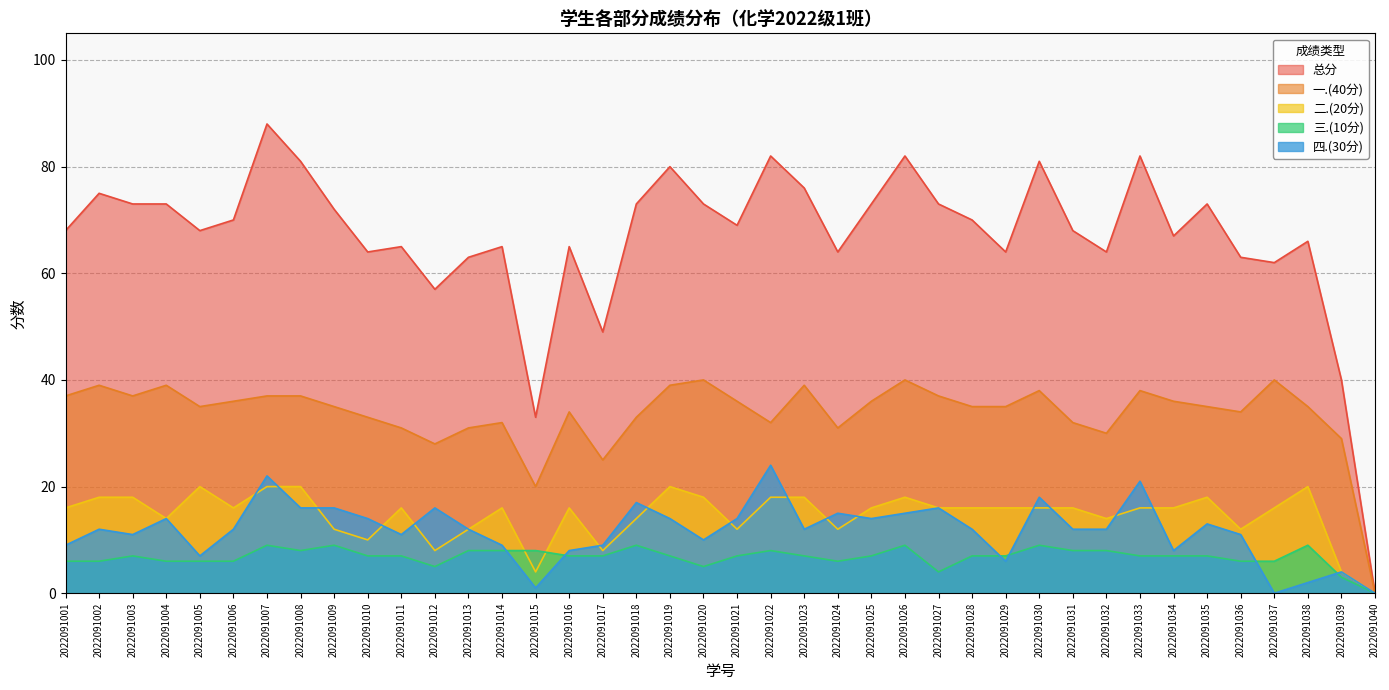

Between 2022091013 and 2022091035, which series saw the biggest shift?

总分